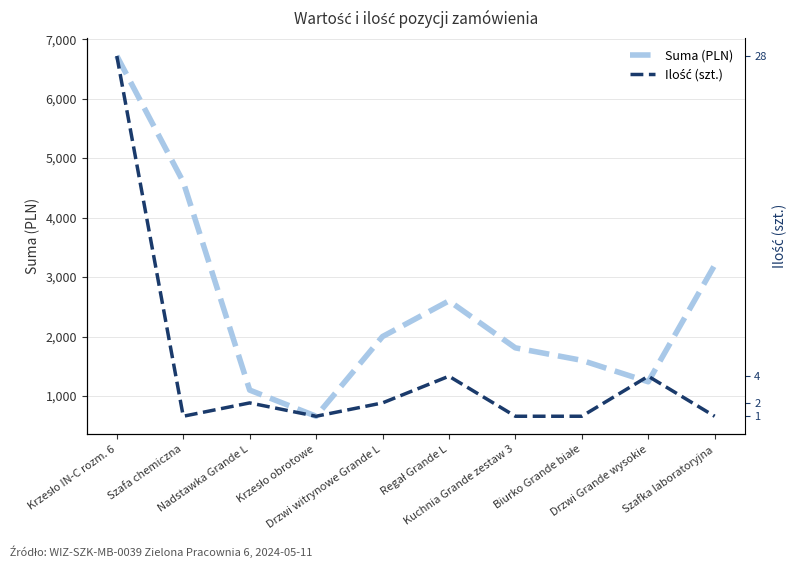

Which series changed the most between Drzwi Grande wysokie and Szafka laboratoryjna?

Suma (PLN)